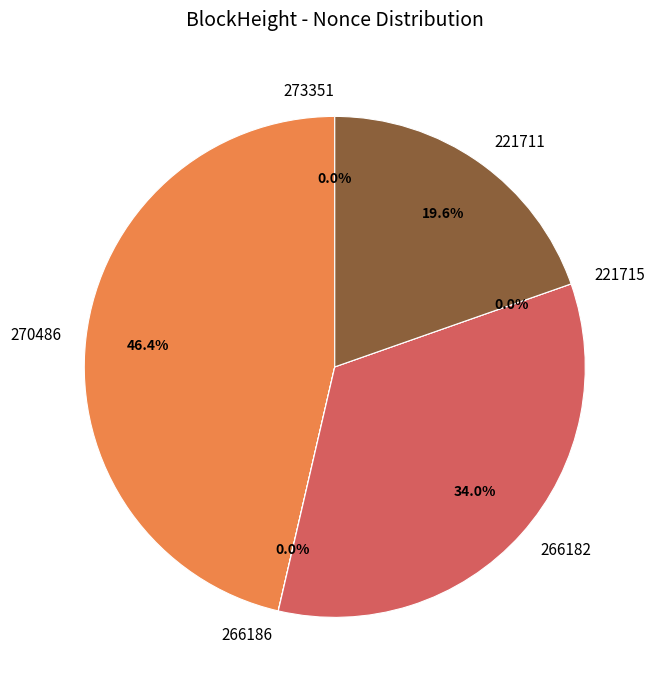

How many slices are in this pie chart?

6